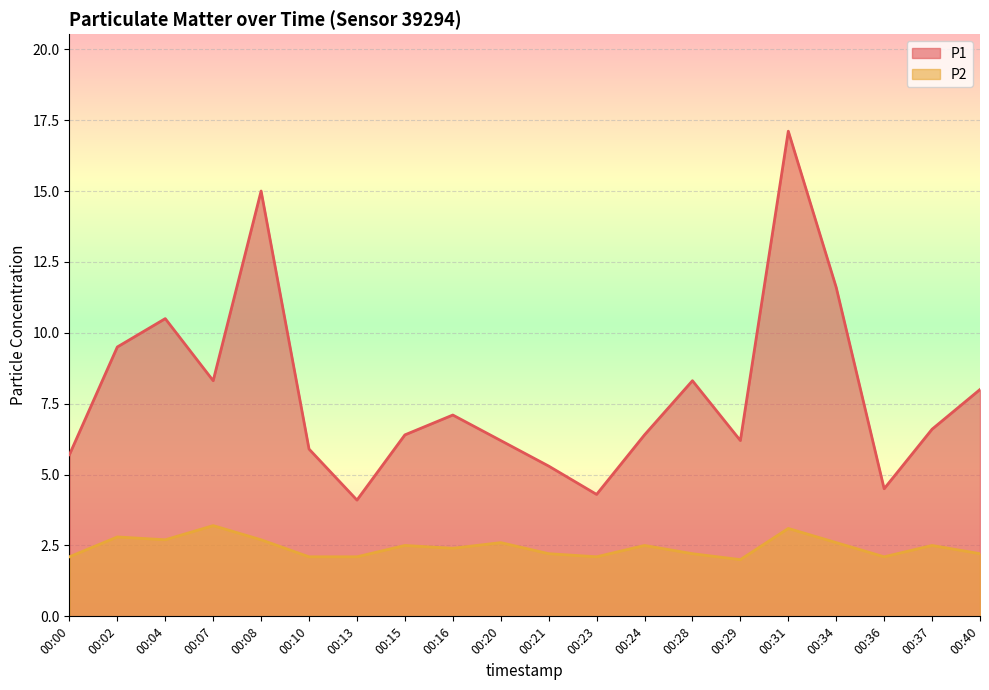

Which series has the widest spread of values?

P1